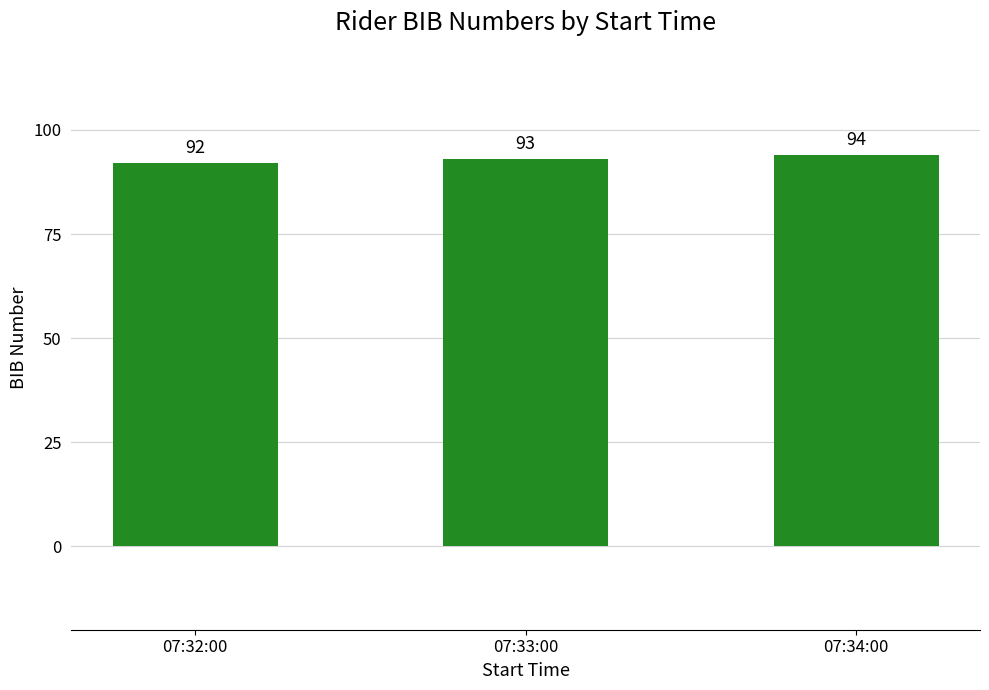

List the labels in order of value, smallest first.

07:32:00, 07:33:00, 07:34:00